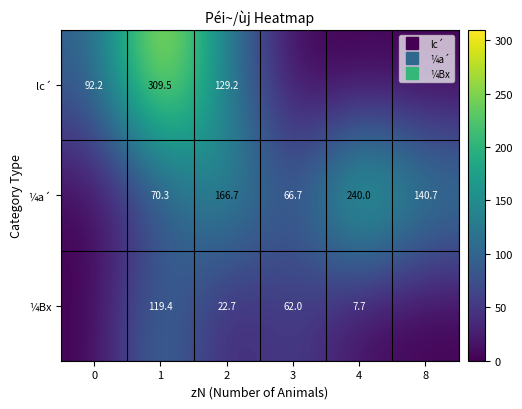

List the labels in order of lc´ value, largest first.

1, 2, 0, 3, 4, 8